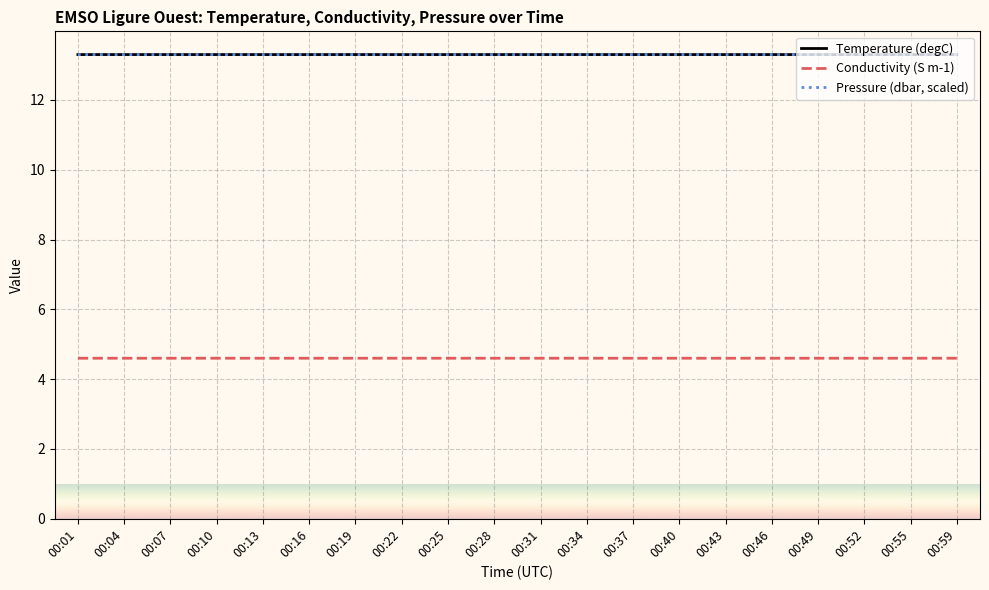

What is the difference between the highest and lowest values at 00:55?

8.7